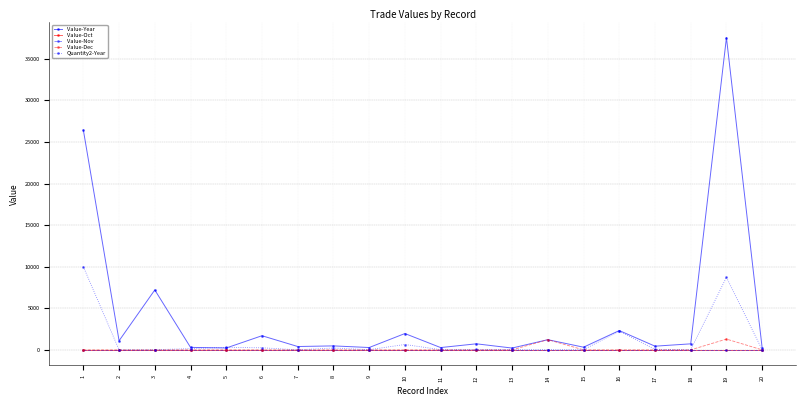

Does the chart have visible grid lines?

Yes